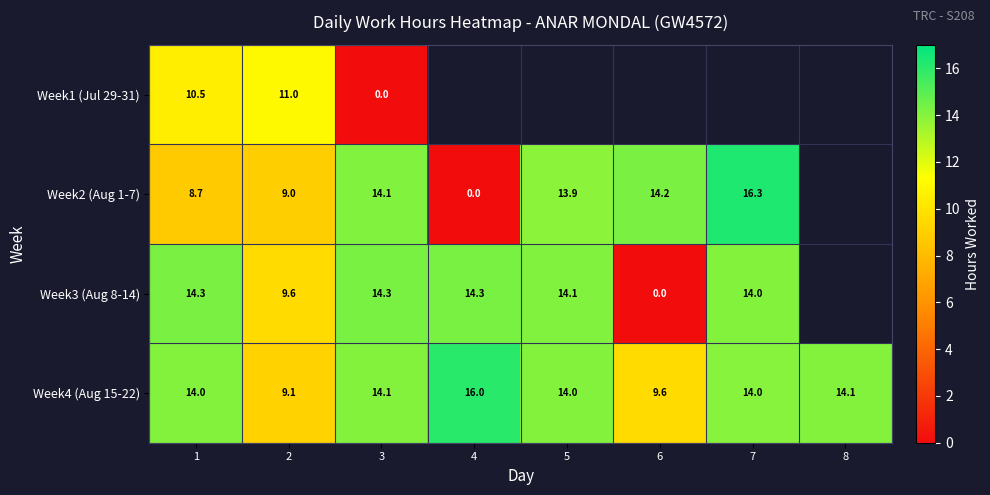

Is the value of Week3 (Aug 8-14) at 3 greater than the value of Week4 (Aug 15-22) at 8?

Yes